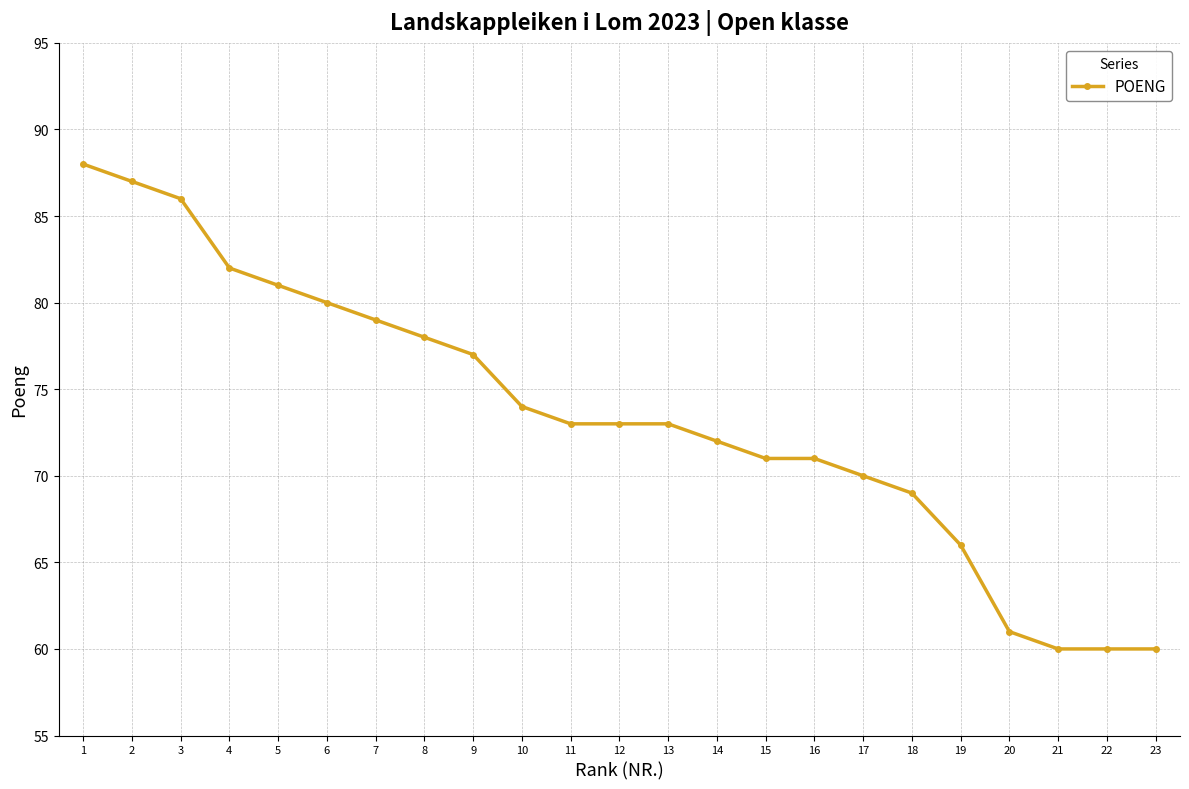

Which category has the highest value across all series?

1